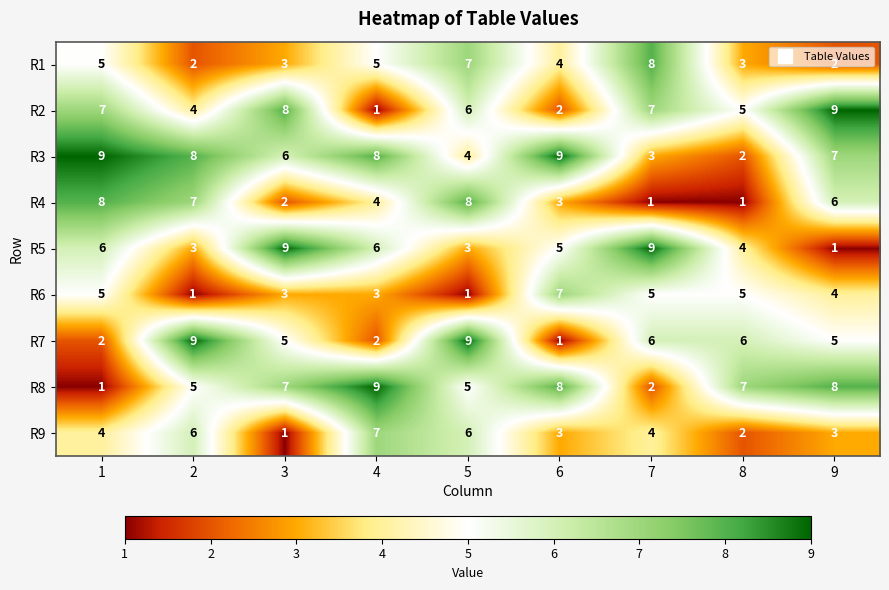

True or false: R8 has a value of 2 at 3.

False